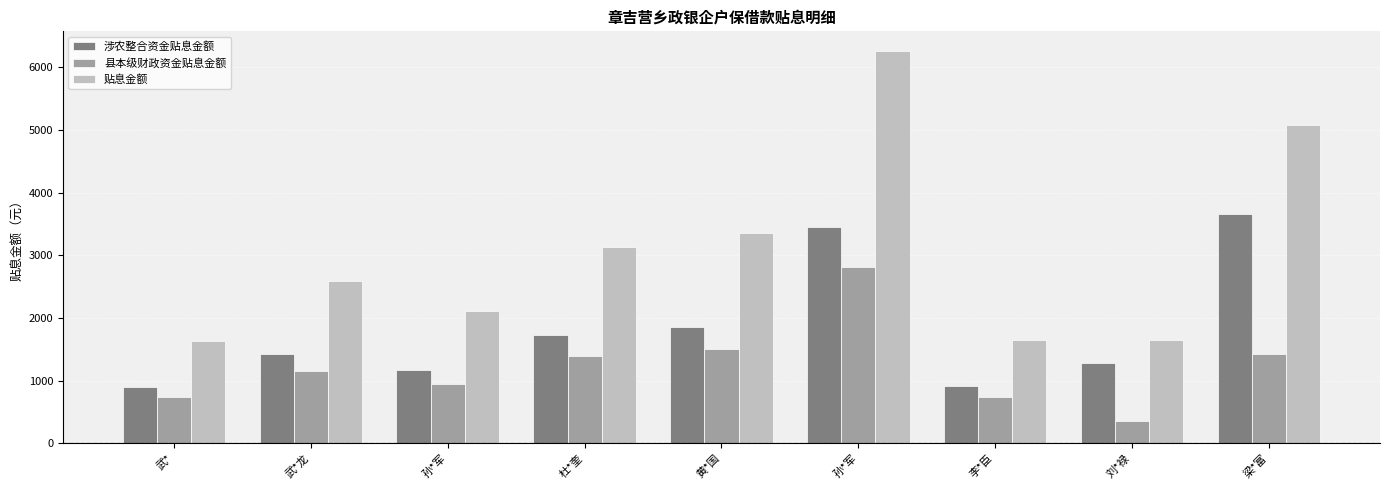

How many categories are shown in the chart?

9